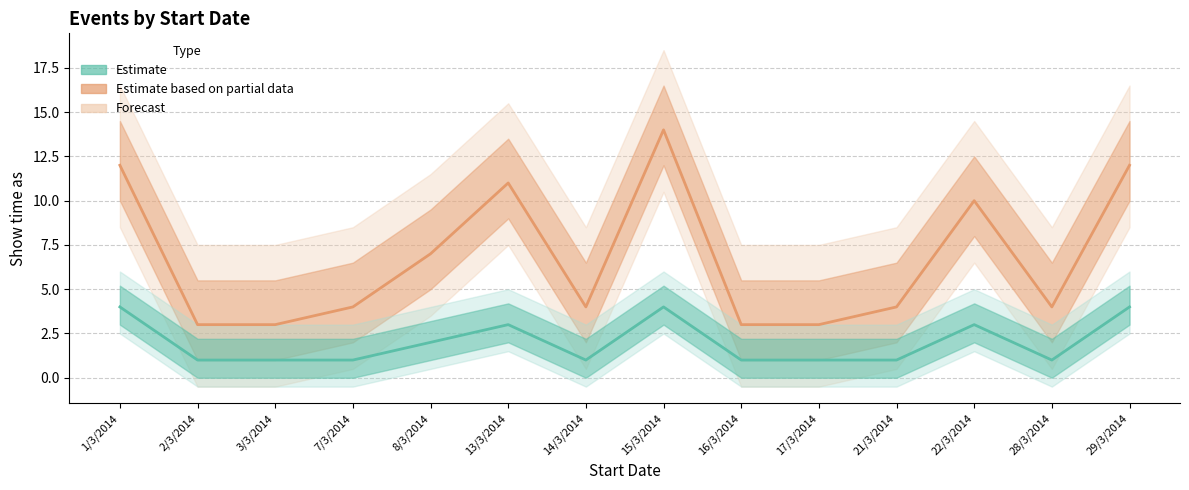

Does the chart display data point markers on the line(s)?

No